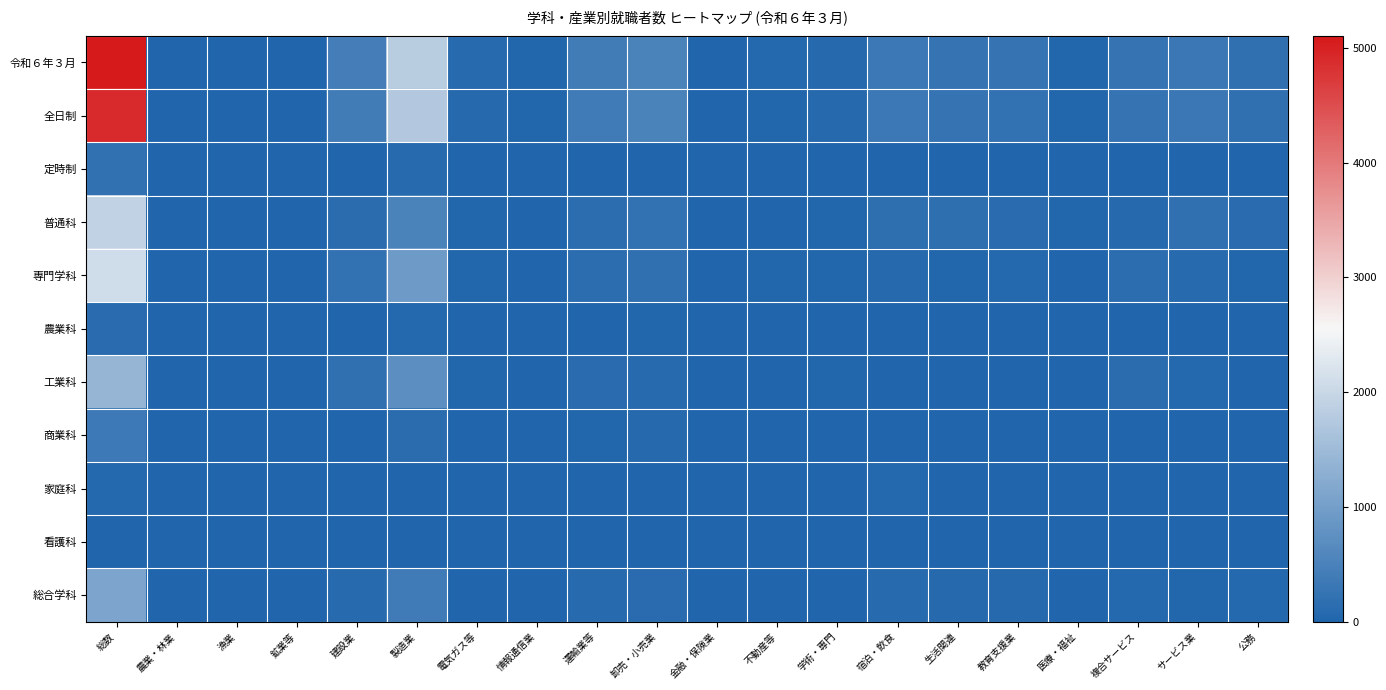

Which has a higher value, 公務 or 情報通信業?

公務